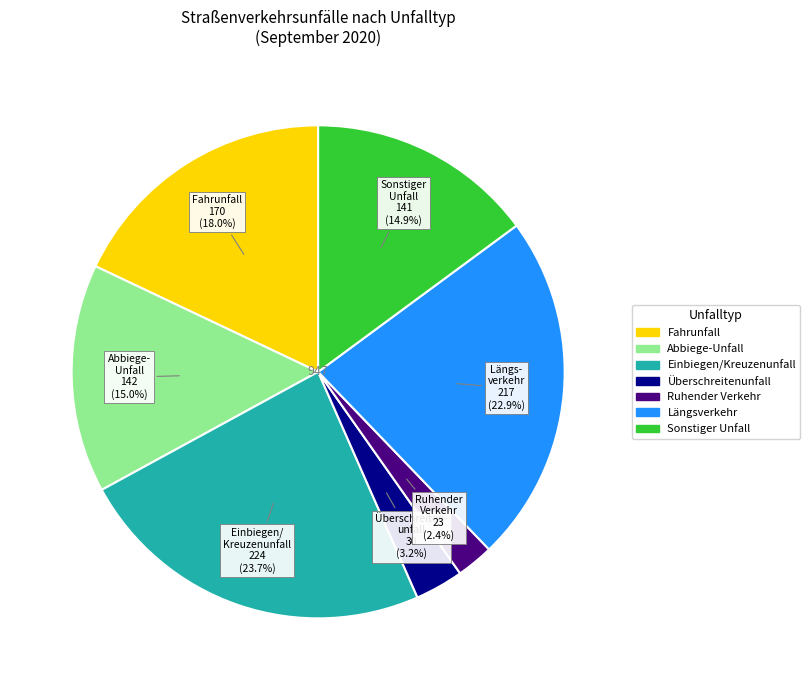

Is there any slice that represents more than half of the pie?

No